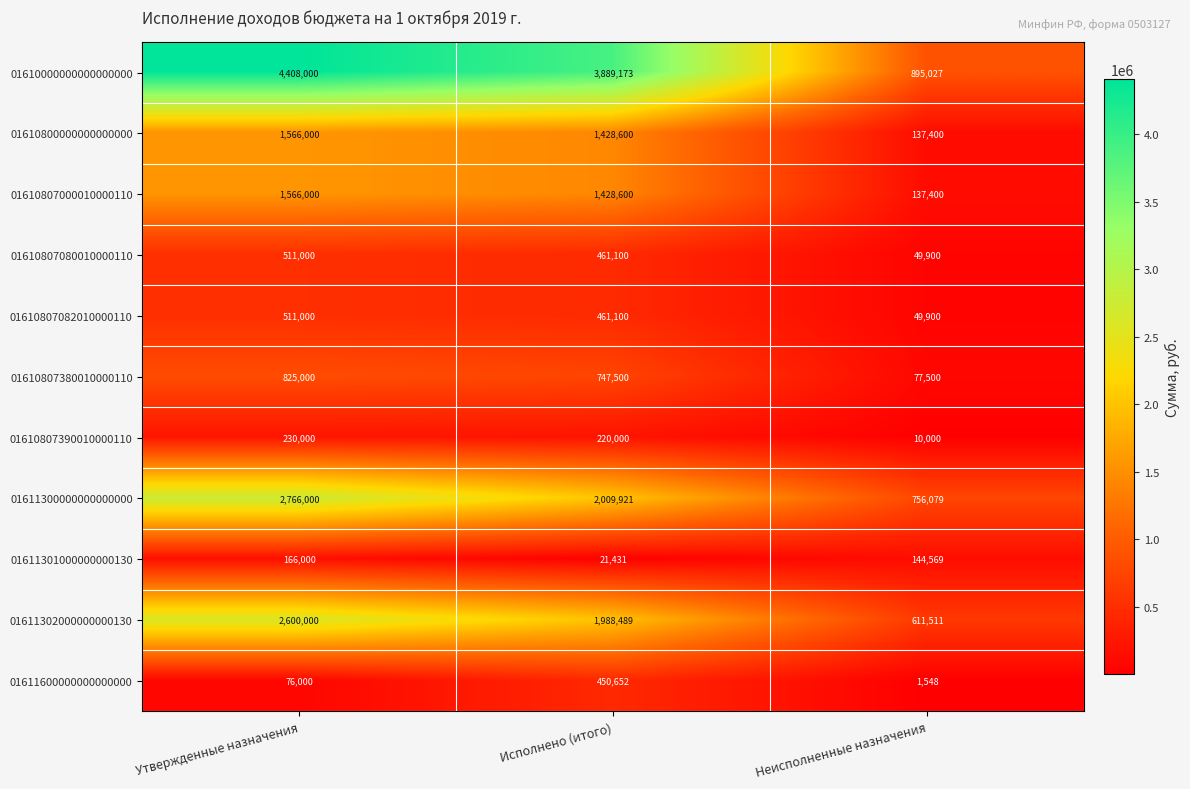

What is the difference between the 01610807000010000110 values at Исполнено (итого) and Неисполненные назначения?

1291200